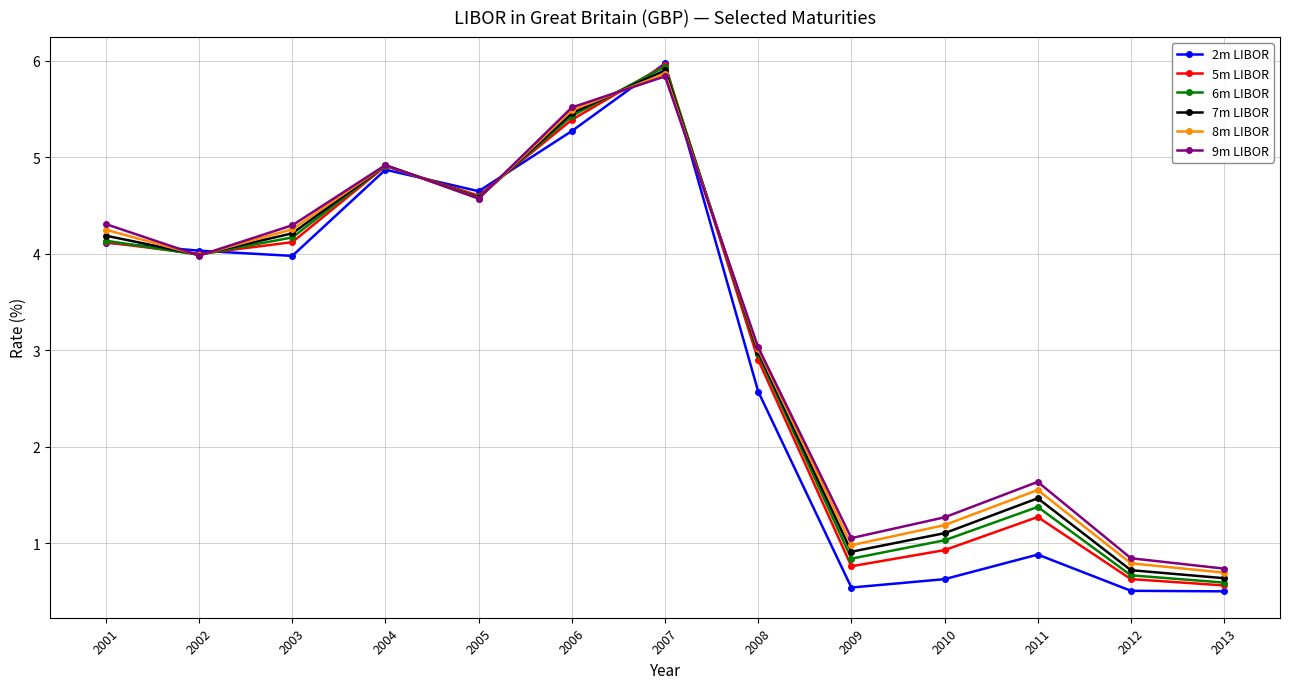

What is the value of the 6m LIBOR point at the 12th from the left?

0.7